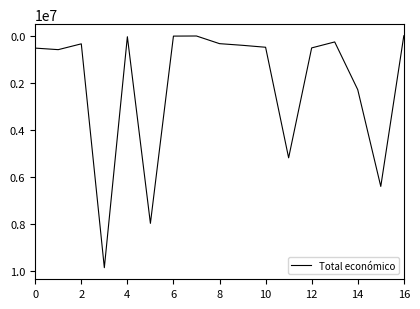

What is the smallest value displayed?

9573